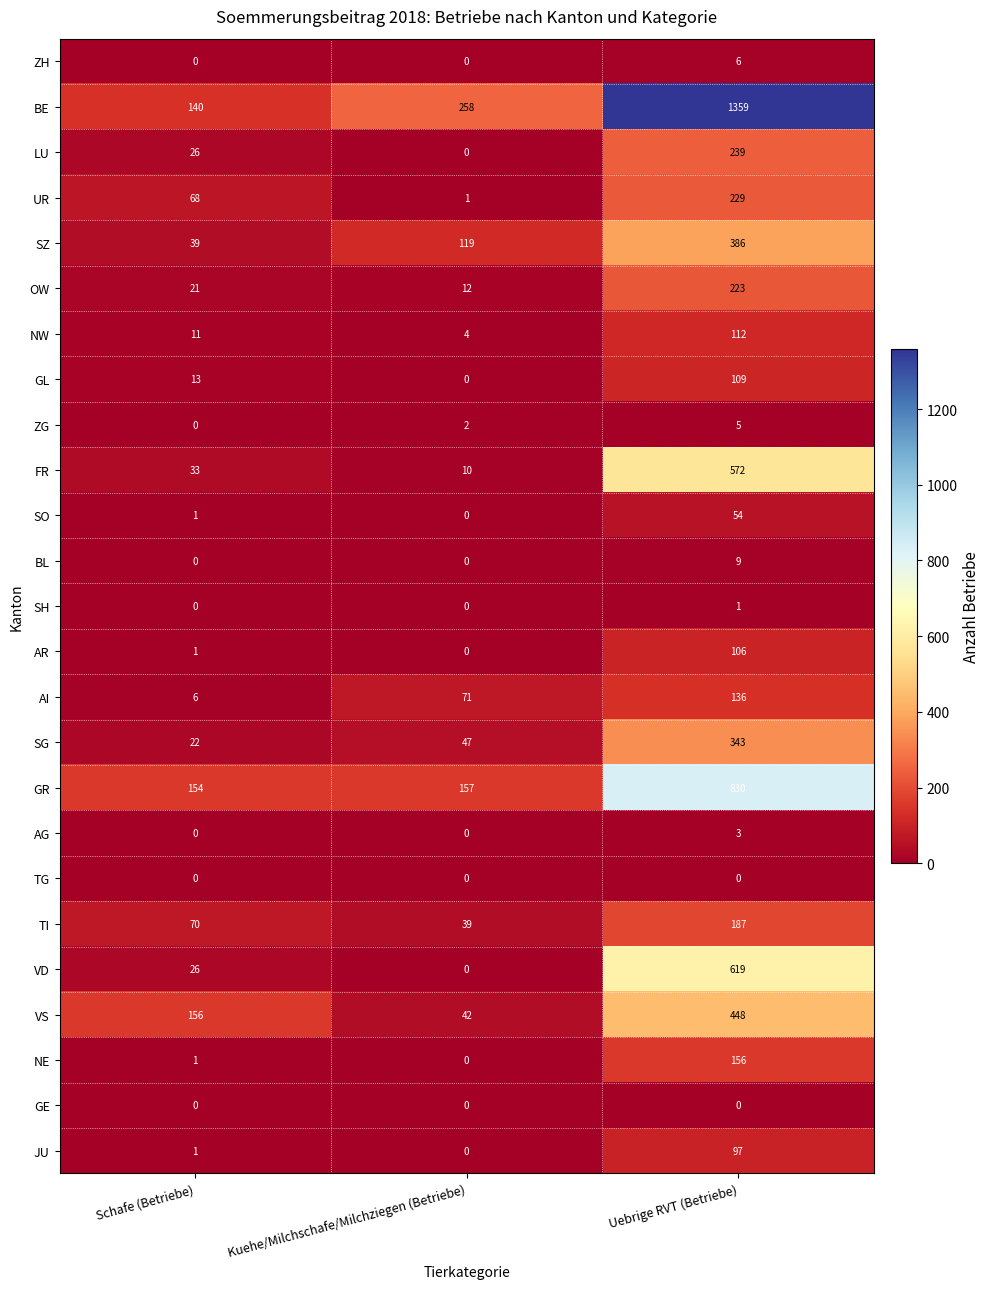

What is the lowest value of the SZ series?

39